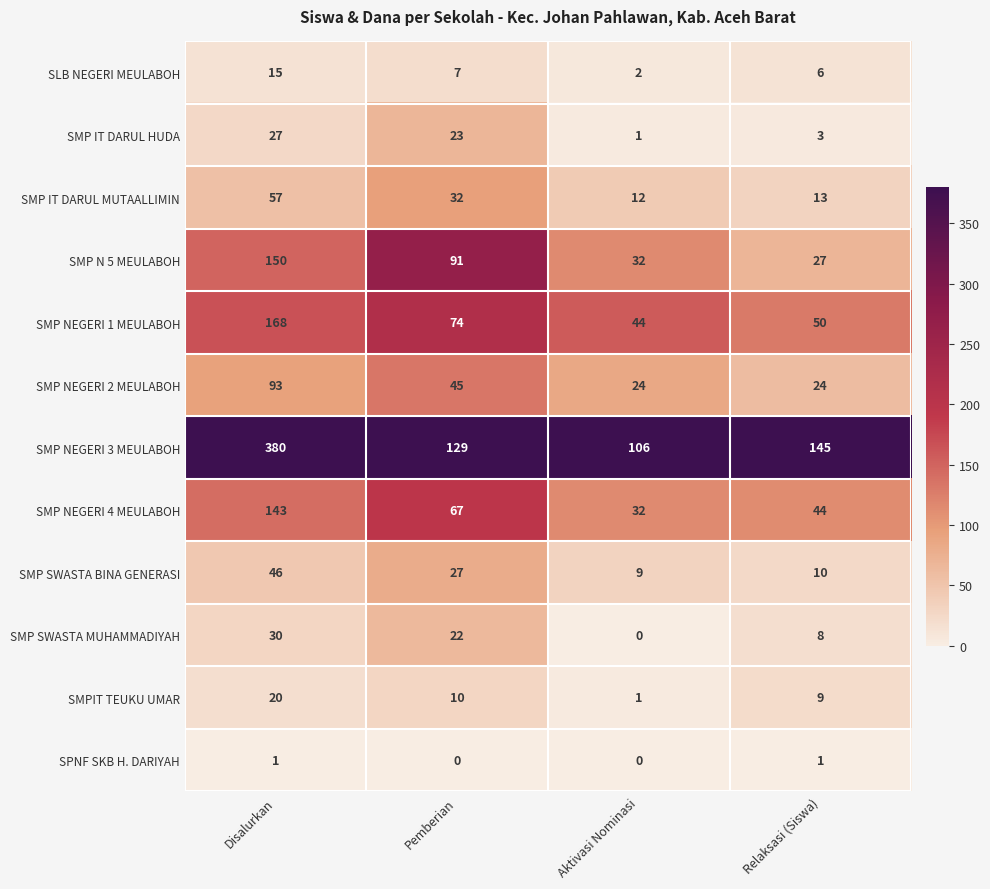

What is the maximum value shown in the chart?

380